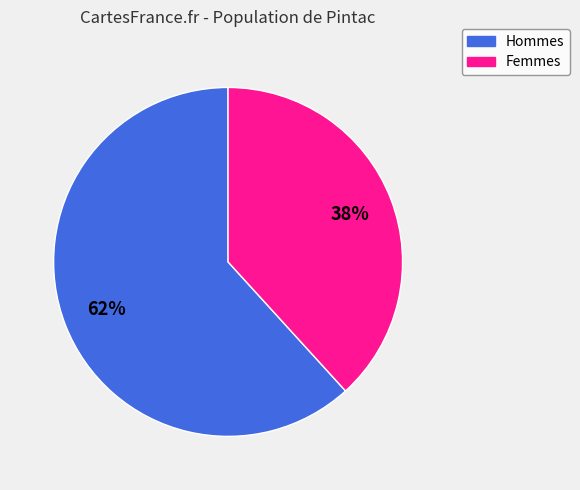

Is there any slice that represents more than half of the pie?

Yes